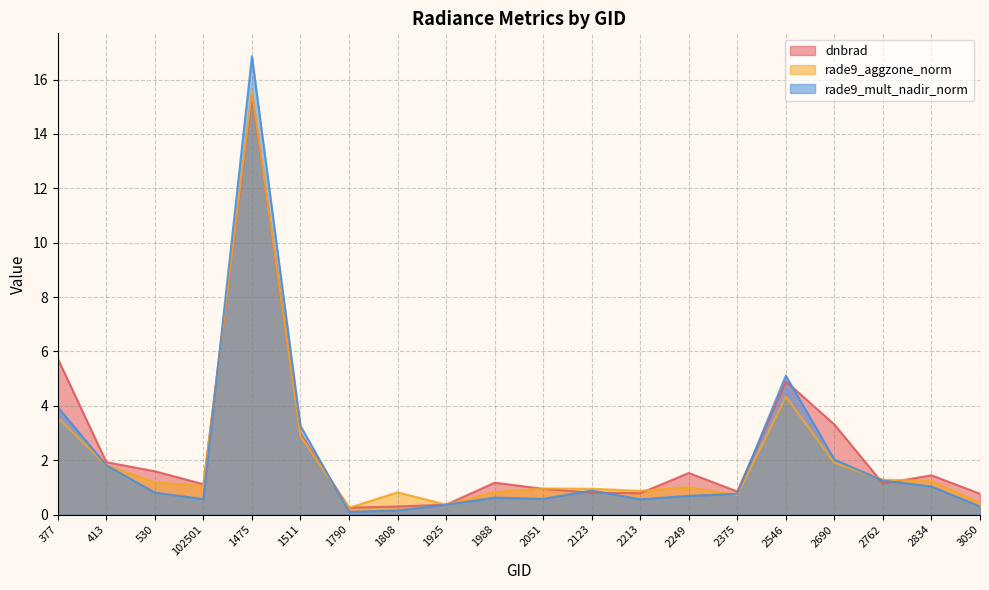

Does the chart have visible grid lines?

Yes